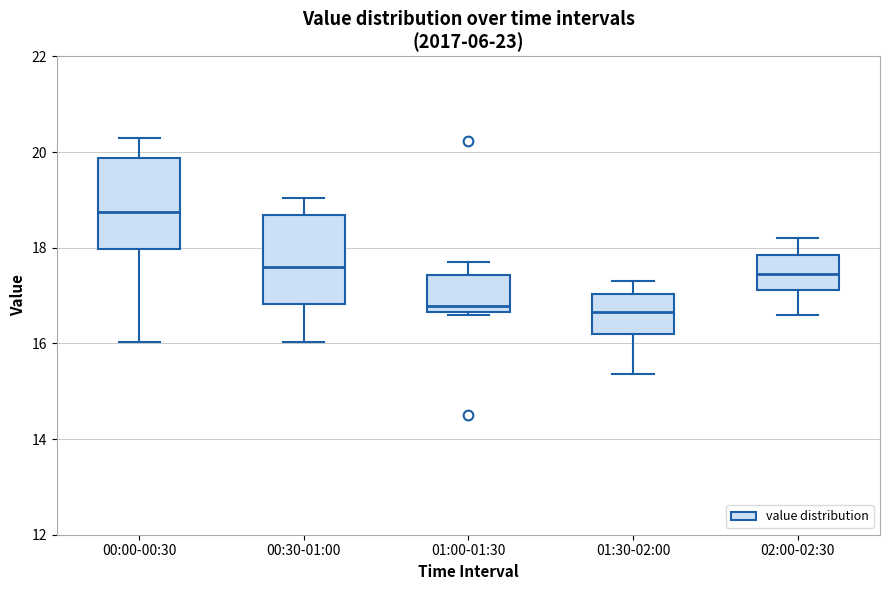

Where is the lower edge of the box for 01:30-02:00 on the y-axis? The values are not printed on the chart, so give them approximately, as read against the axis.

16.2